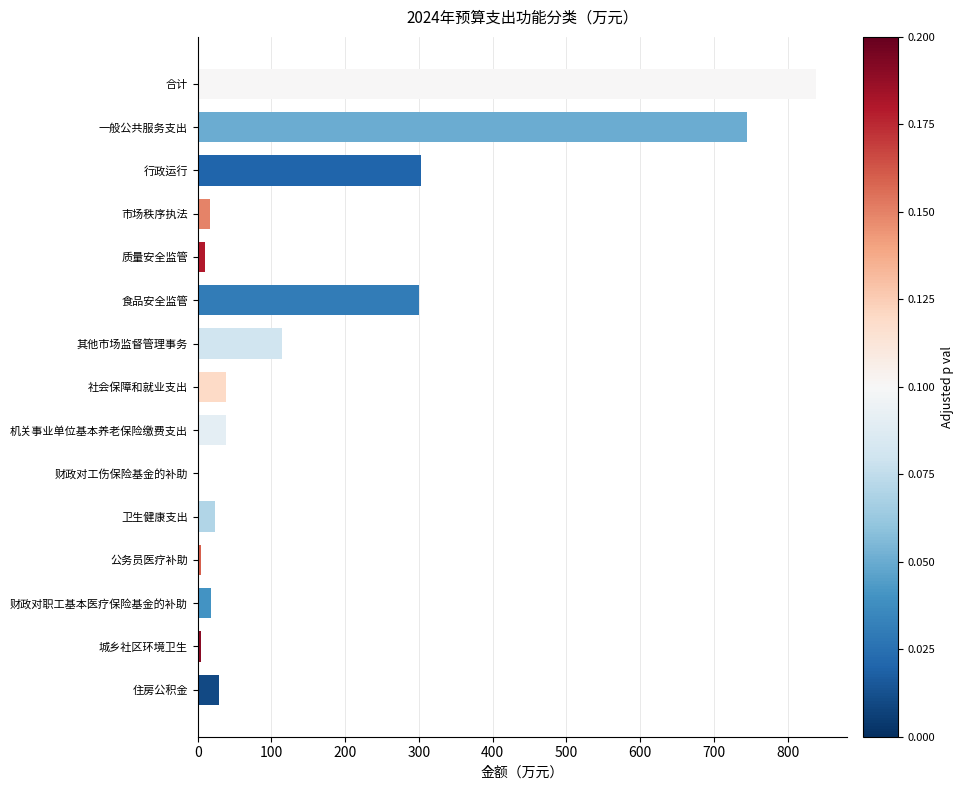

What is the change in value from 财政对职工基本医疗保险基金的补助 to 食品安全监管?

+282.4